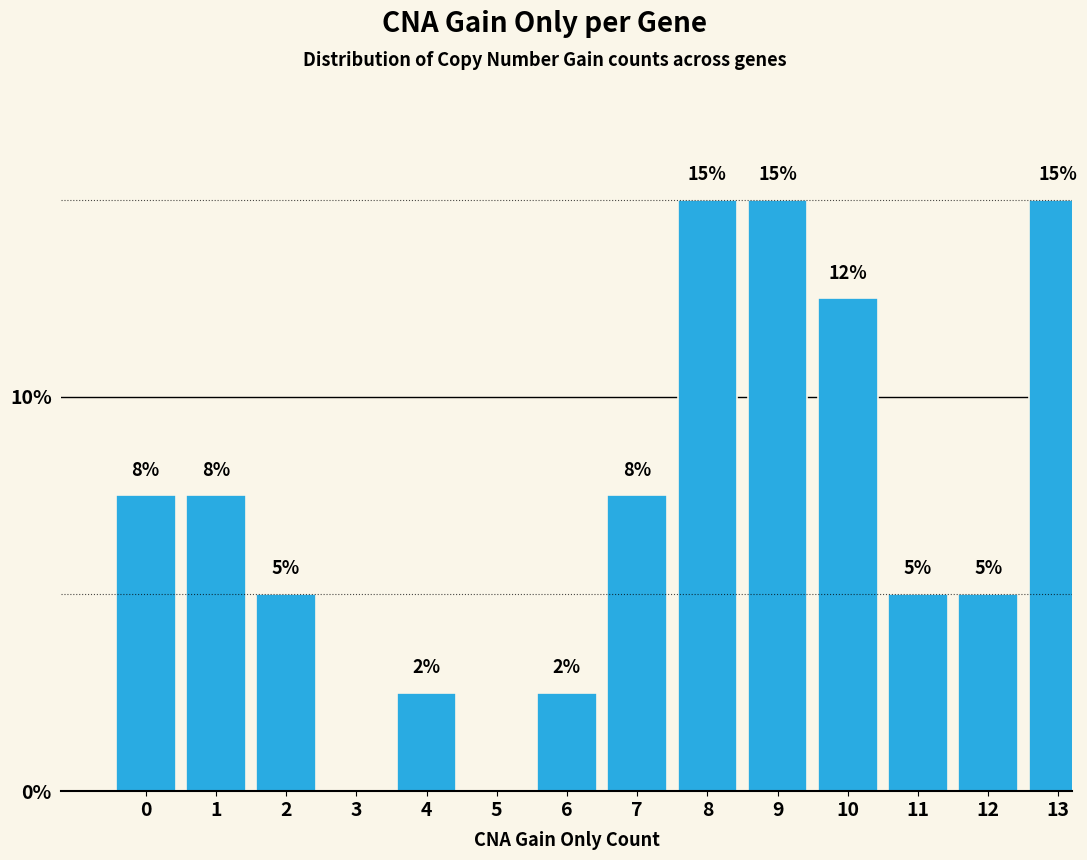

What is the approximate value at 7?

7.5